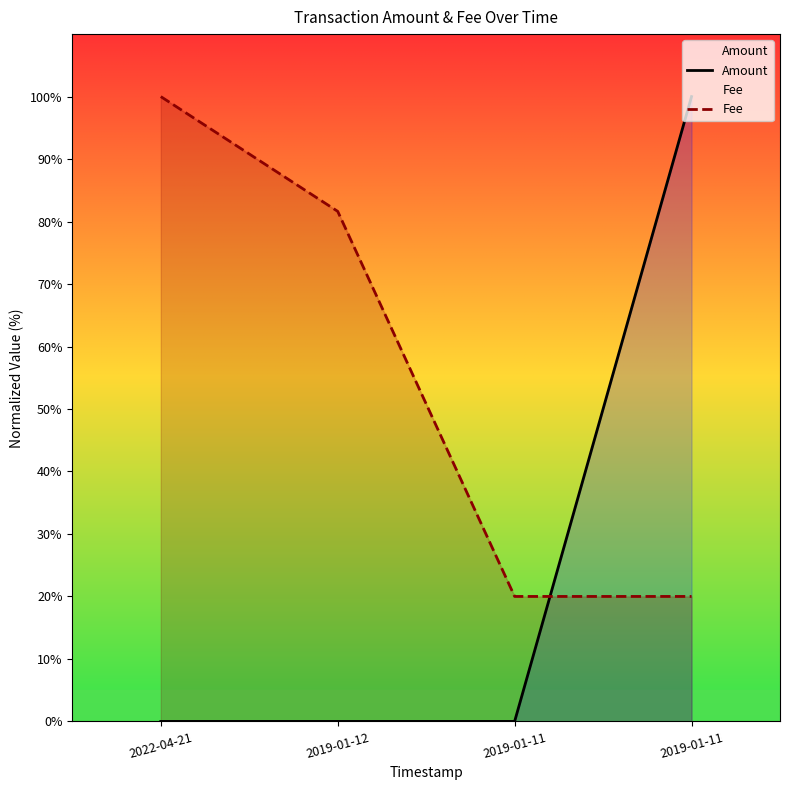

Where is Amount nearest to the value 50?

2022-04-21